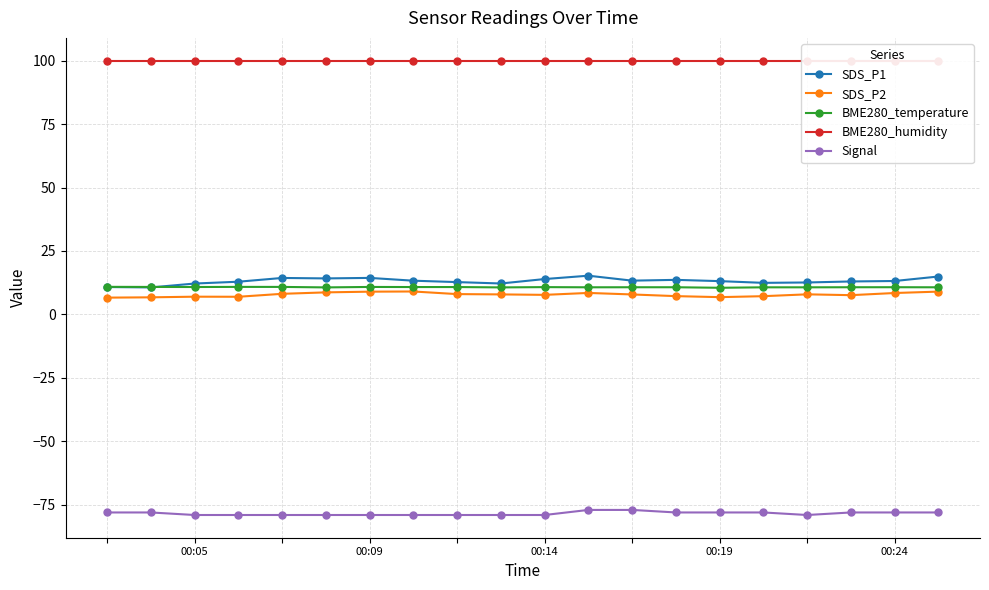

What is the value of the Signal point at the 5th from the left?

-79.0